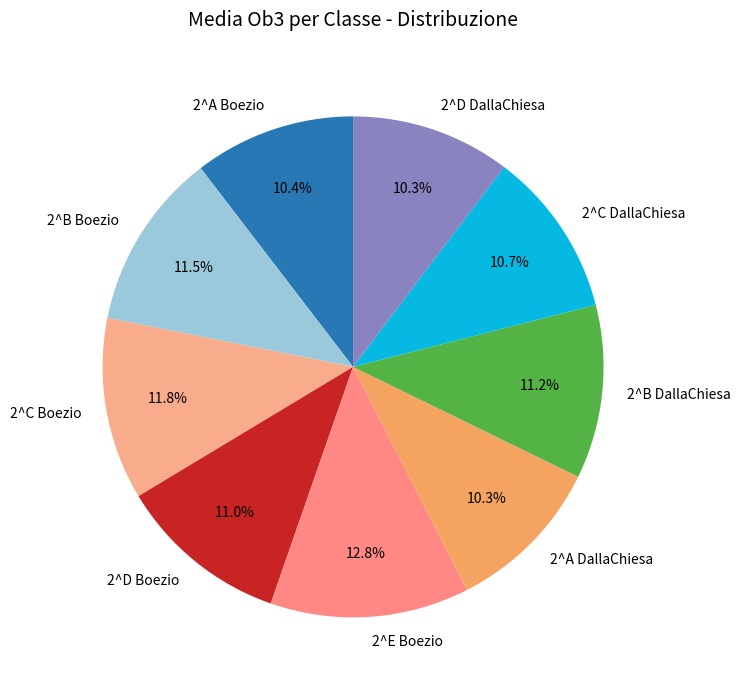

Does any single category account for the majority?

No